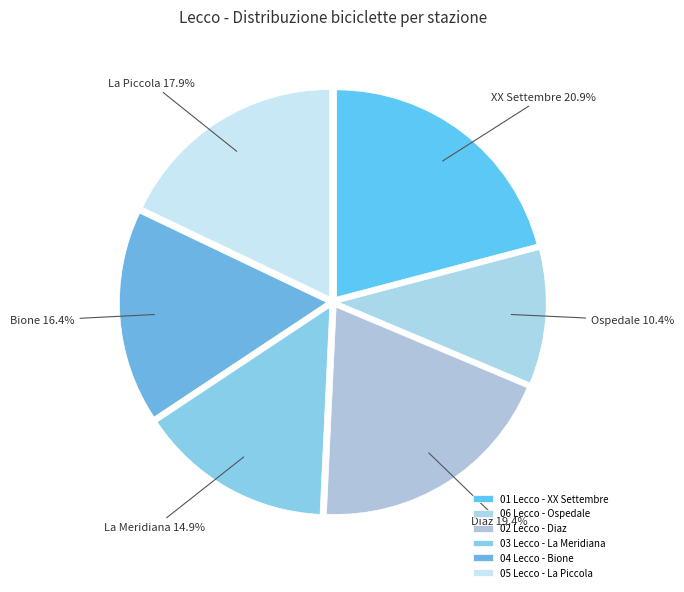

What percentage do 02 Lecco - Diaz and 06 Lecco - Ospedale together represent?

29.9%